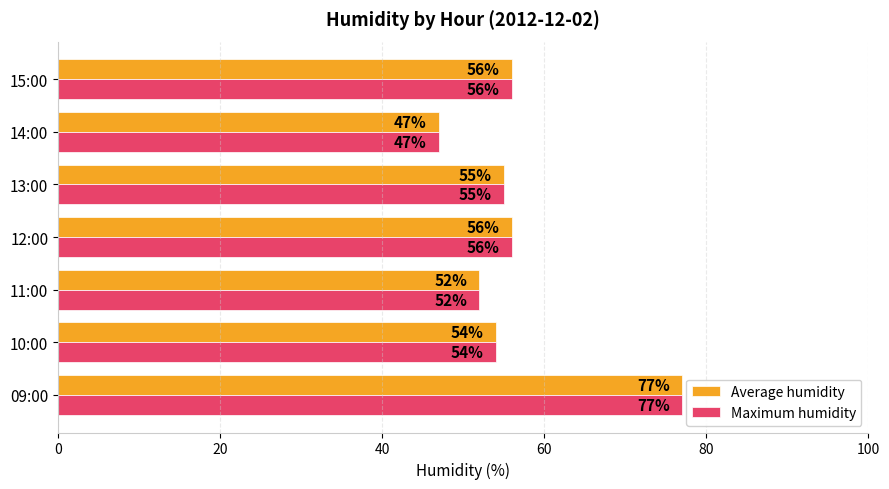

Read the Average humidity value at 09:00, to the nearest 10.

80